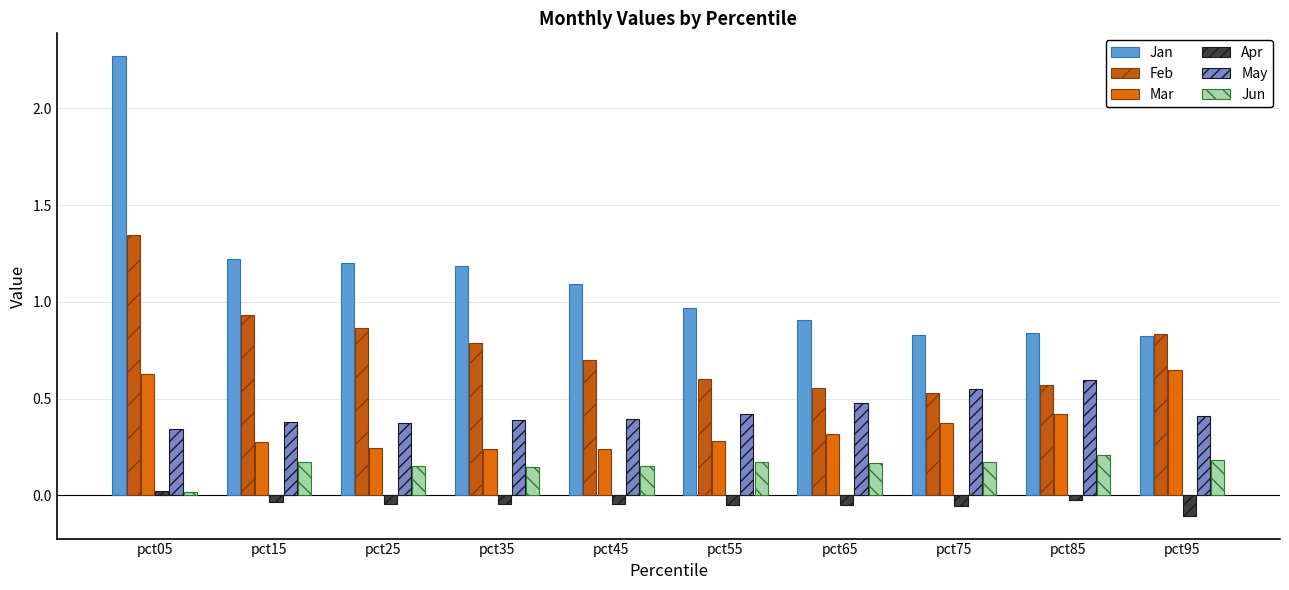

What is the minimum value for May?

0.3